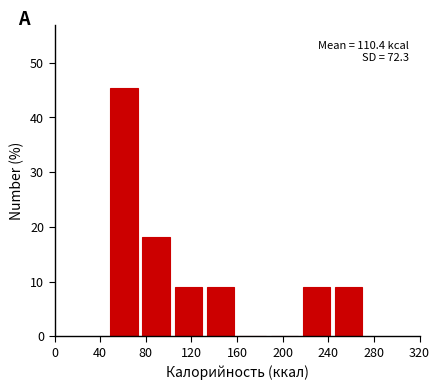

Over which range of the x-axis is the bar tallest?

50 to 75